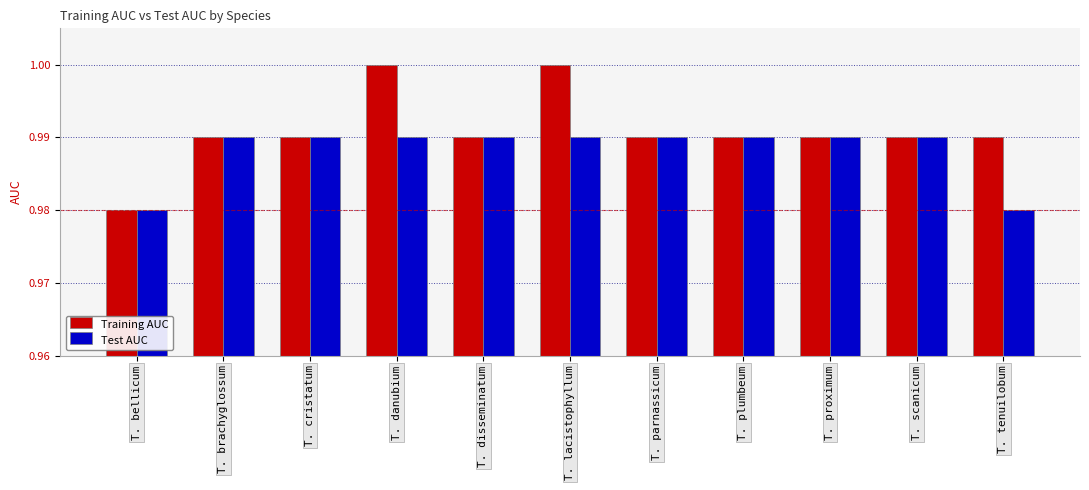

Between T. lacistophyllum and T. parnassicum, which series saw the biggest shift?

Training AUC